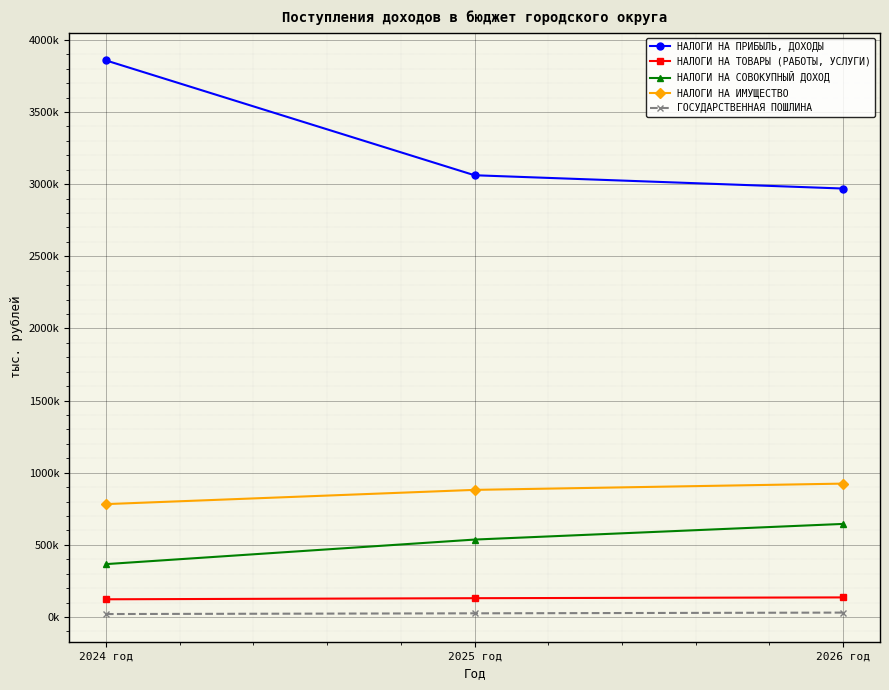

The value of НАЛОГИ НА СОВОКУПНЫЙ ДОХОД at 2025 год is 536235.0. True or false?

True